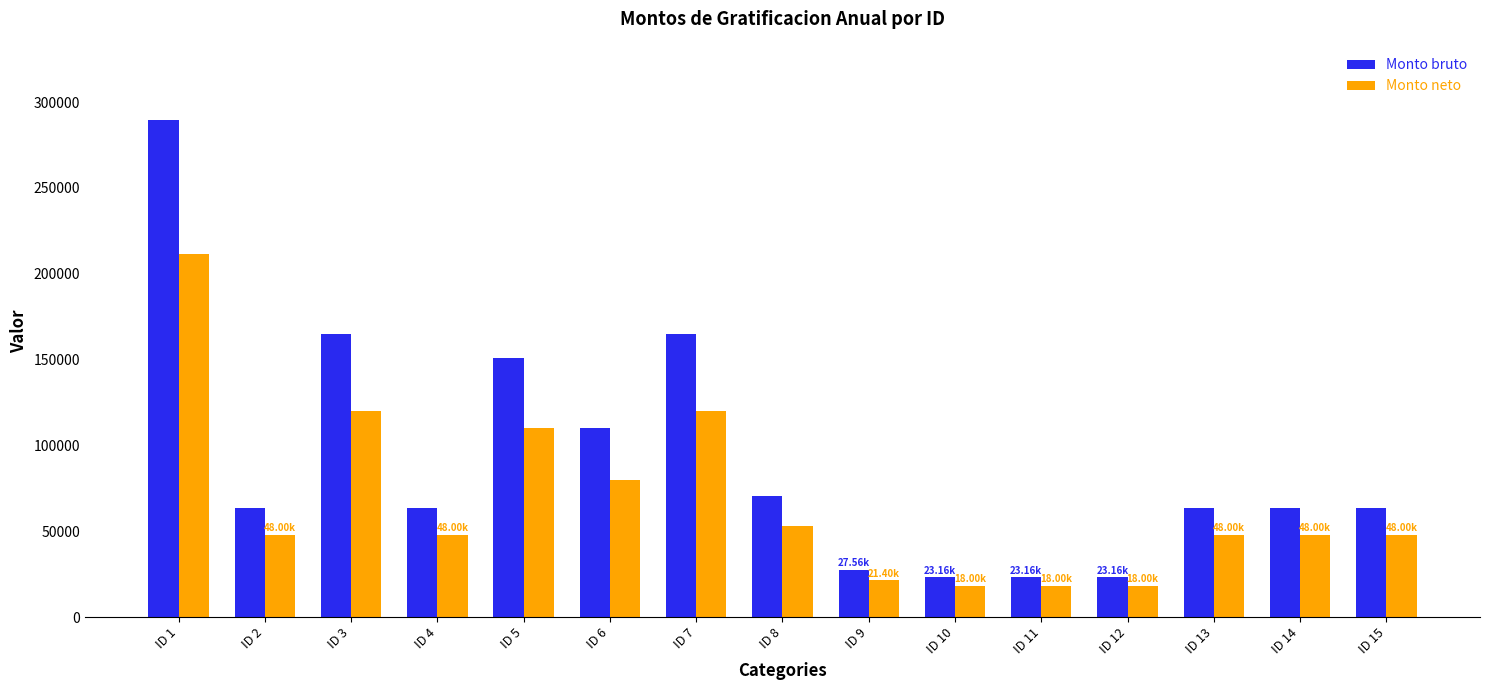

What is the value of the Monto bruto bar at the 13th from the left?

63563.1